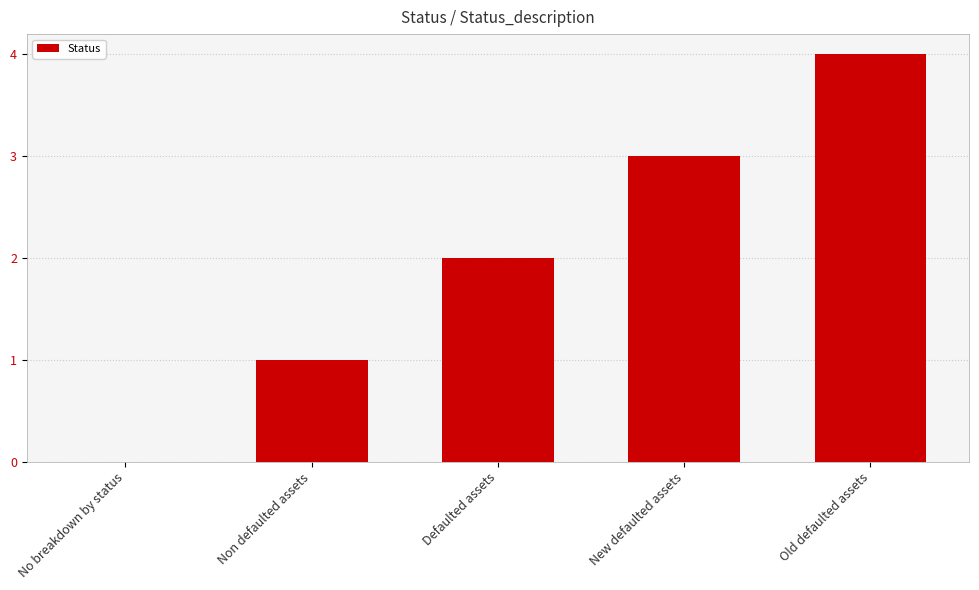

Count the number of categories in the chart.

5